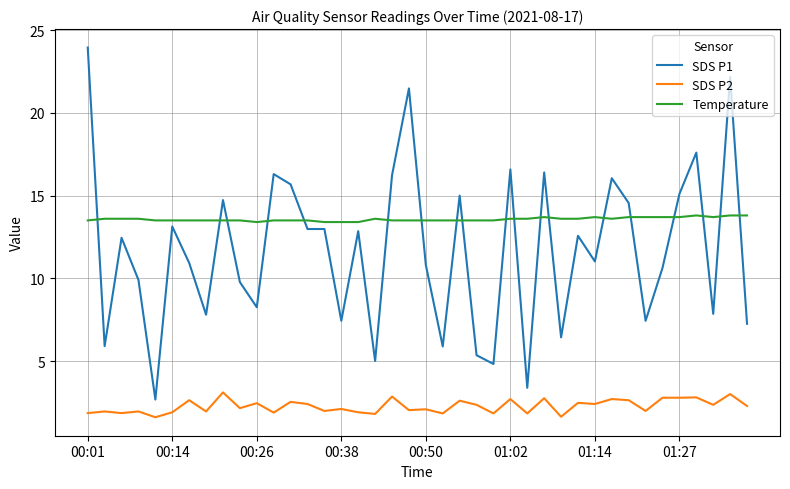

What is the difference between the maximum and minimum values in the SDS P1 series?

21.3